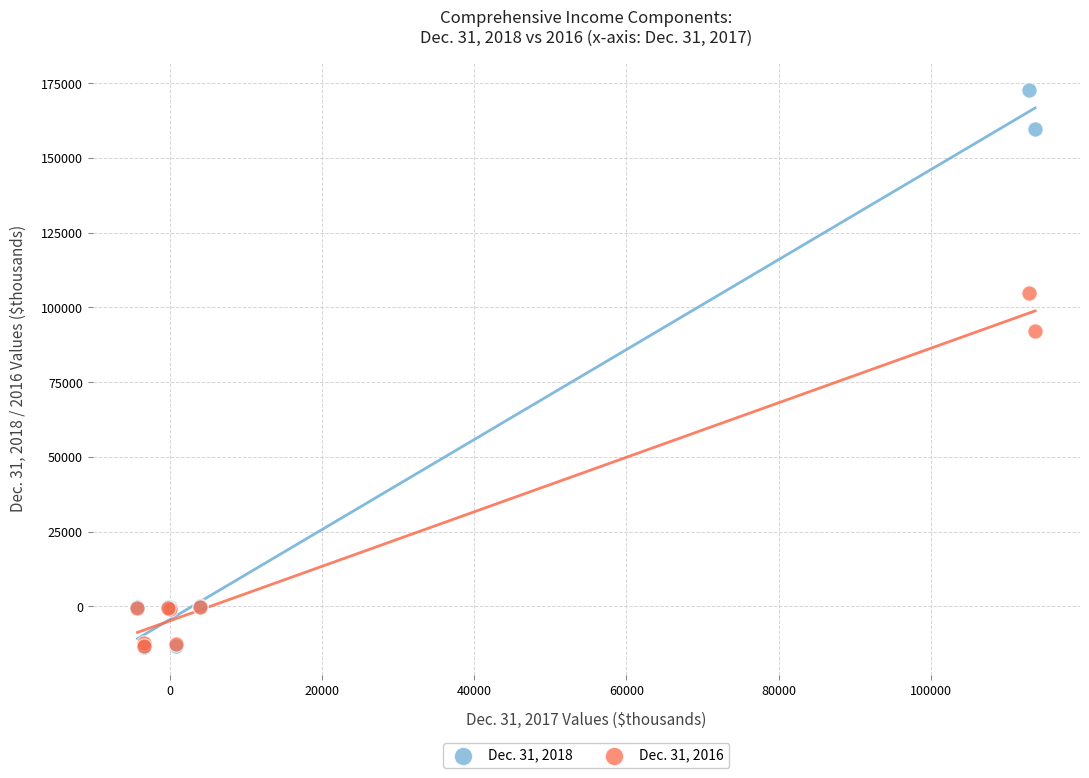

What are all the series names shown in the legend?

Dec. 31, 2018, Dec. 31, 2016